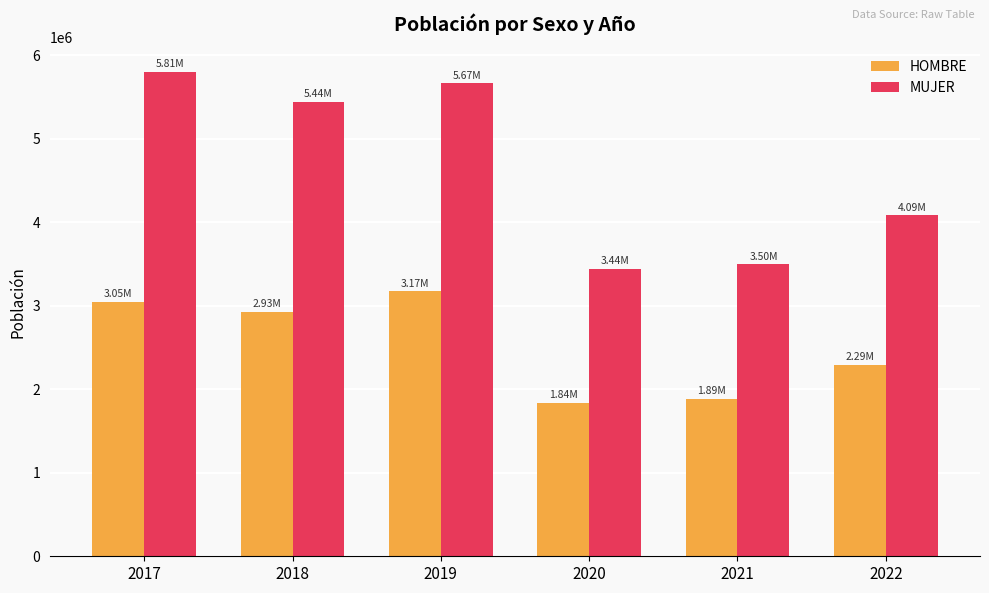

Which series changed the most between 2019 and 2021?

MUJER